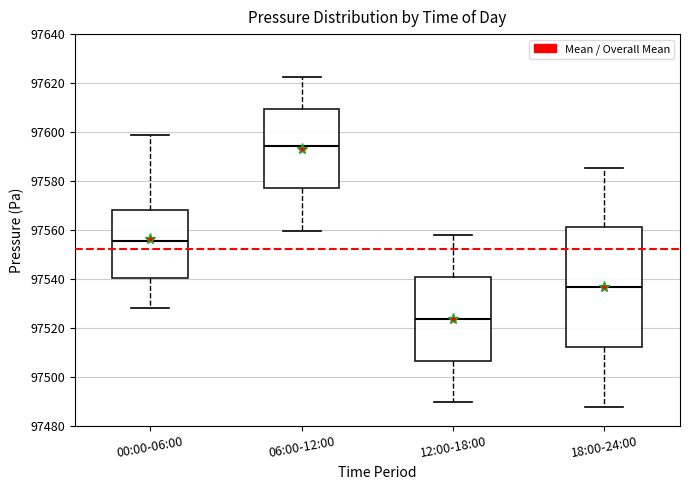

Which box is the tallest, from its lower edge to its upper edge?

18:00-24:00